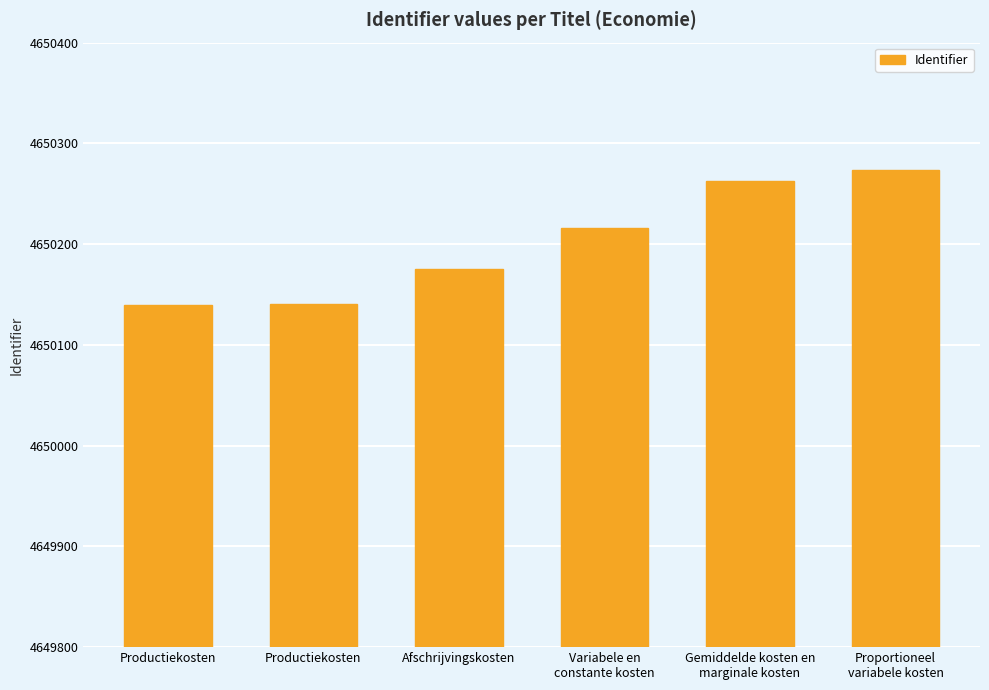

Rank the categories by value from lowest to highest.

Productiekosten, Productiekosten, Afschrijvingskosten, Variabele en
constante kosten, Gemiddelde kosten en
marginale kosten, Proportioneel
variabele kosten